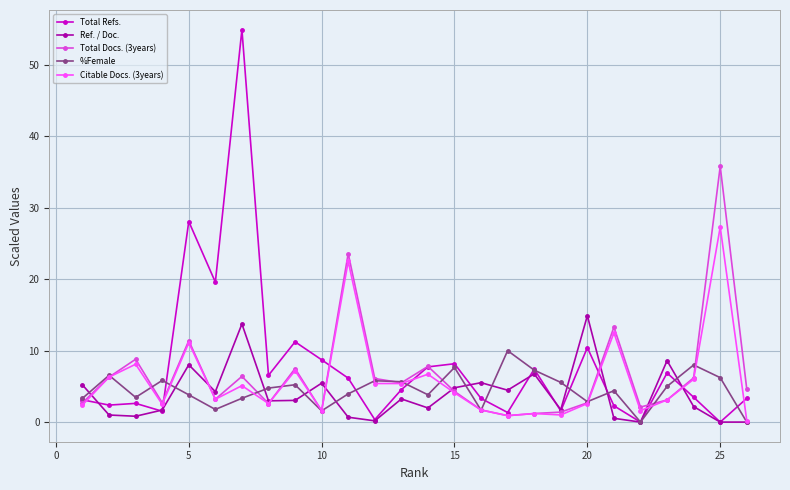

True or false: Total Refs. has more than 2 points higher than both neighbors.

True